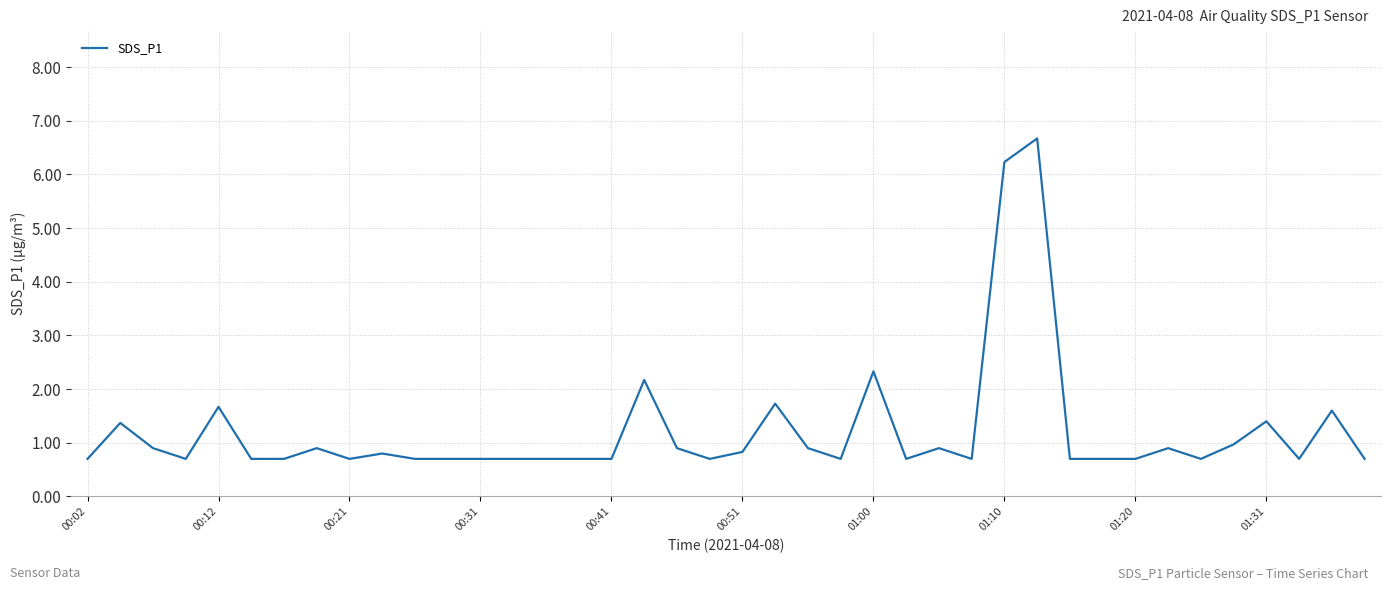

What is the maximum value shown in the chart?

6.7